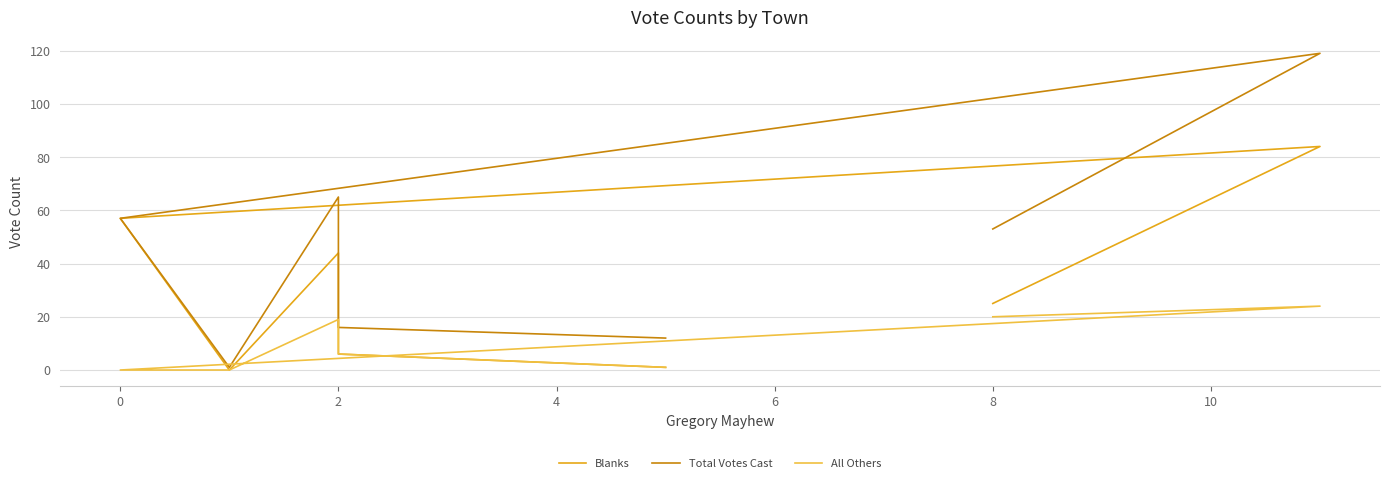

What is the spread (max minus min) of values at 8?

33